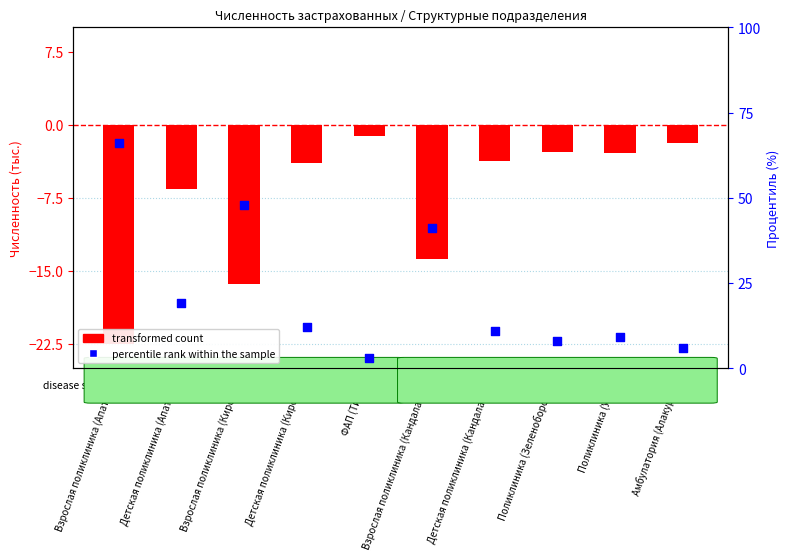

At which category is the sum across all series the highest?

Взрослая поликлиника (Апатиты)